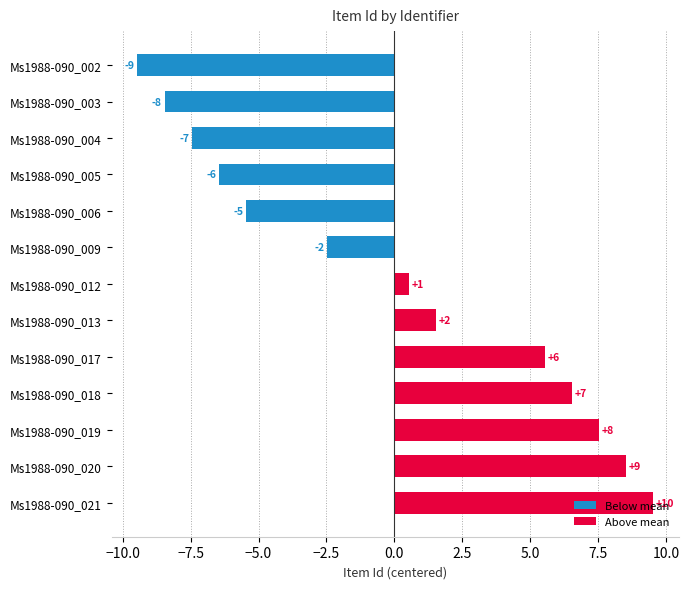

Are the bars horizontal?

Yes